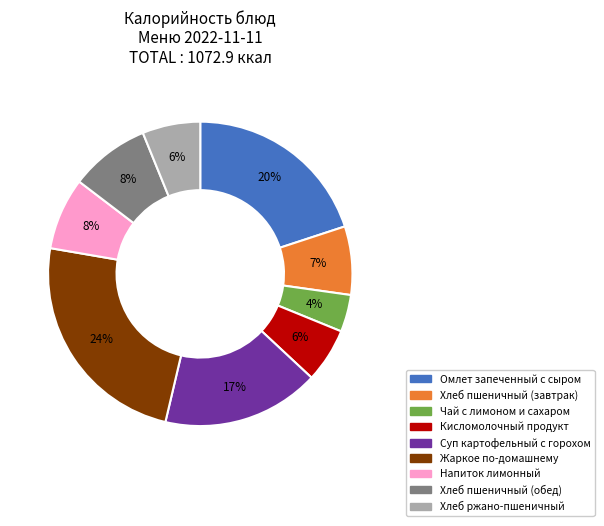

Does Хлеб пшеничный (обед) account for over 50% of the chart?

No